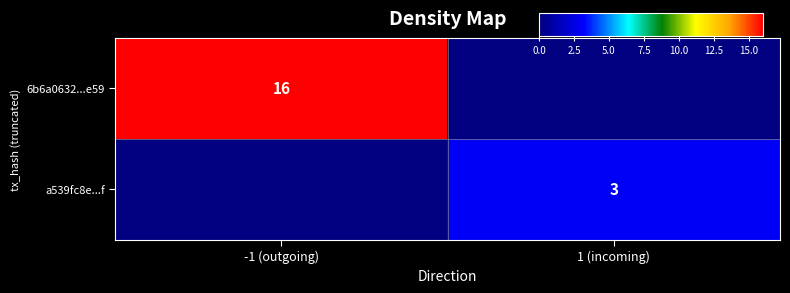

True or false: a539fc8e...f has a value of 5 at 1 (incoming).

False